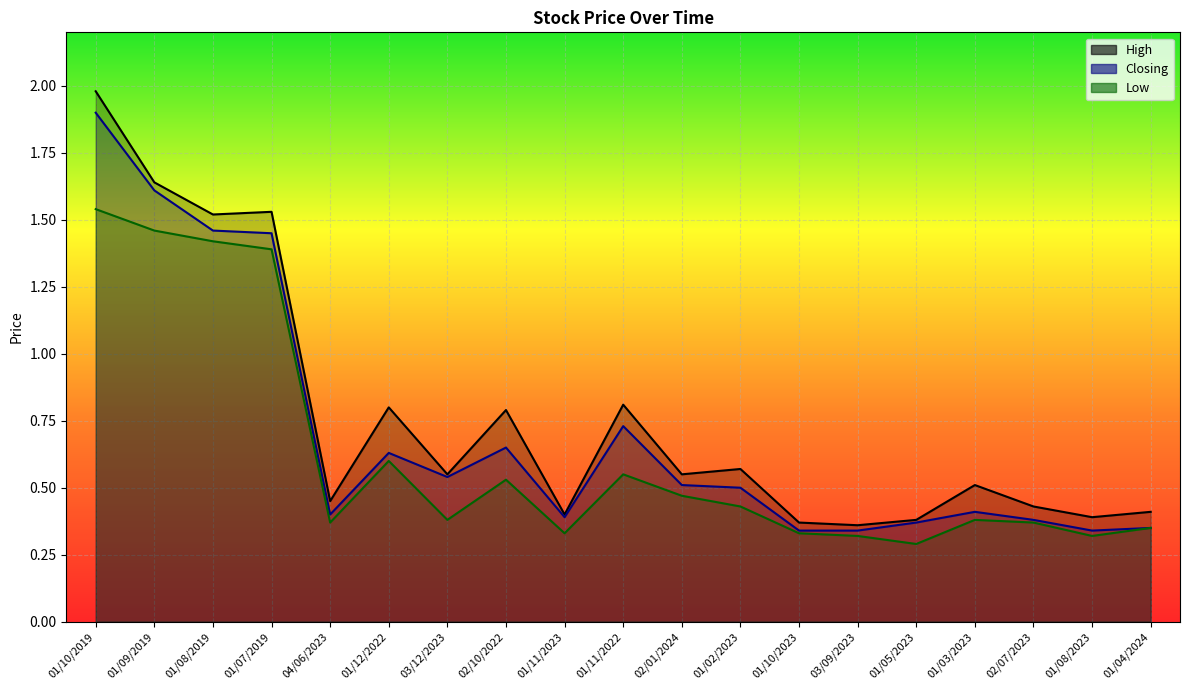

What is the minimum value shown in the chart?

0.3